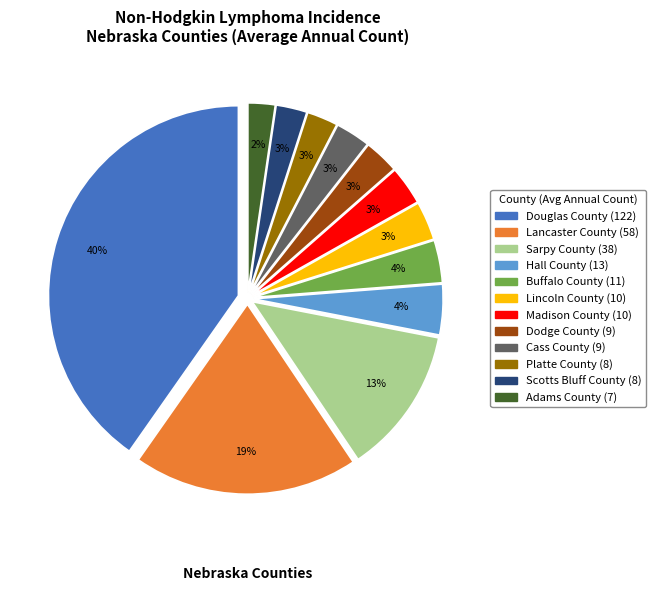

Count the number of slices in the pie.

12